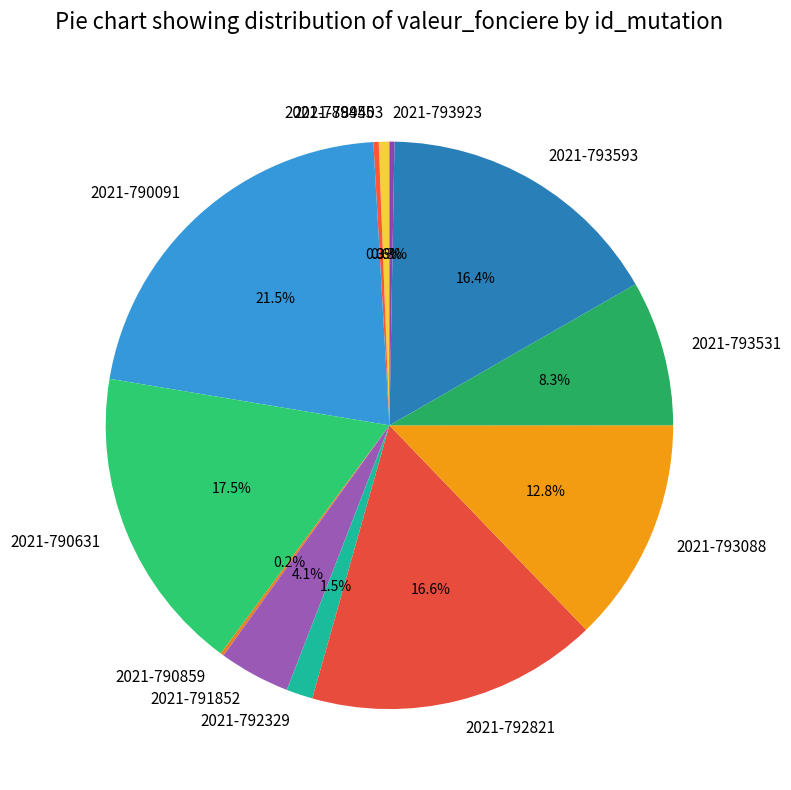

To the nearest percent, what is the difference between the largest and smallest slice percentages?

21%